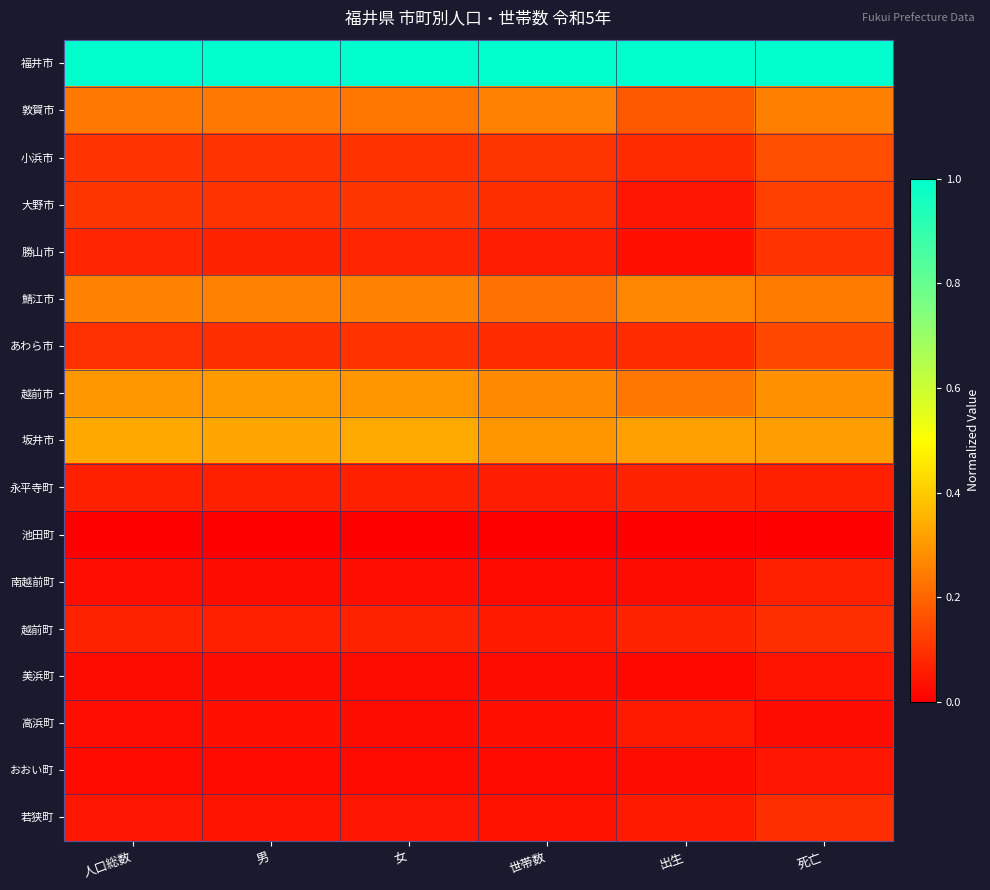

What is the greatest value displayed?

1.0